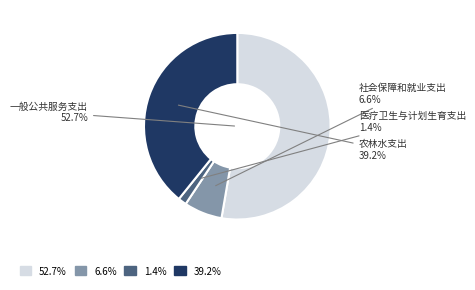

Is there a majority slice in this chart?

Yes